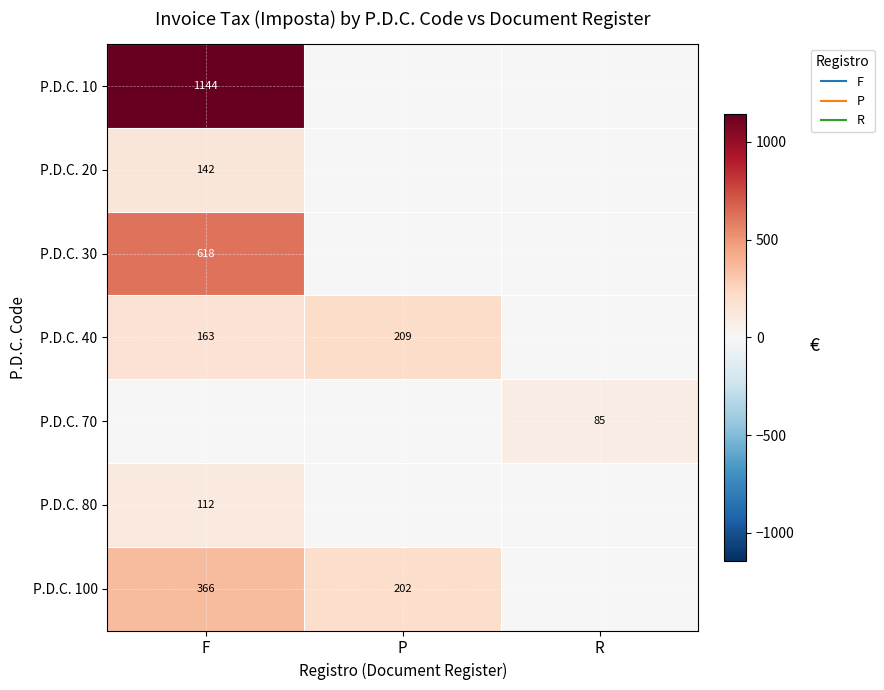

Which has a higher value, F or R?

F